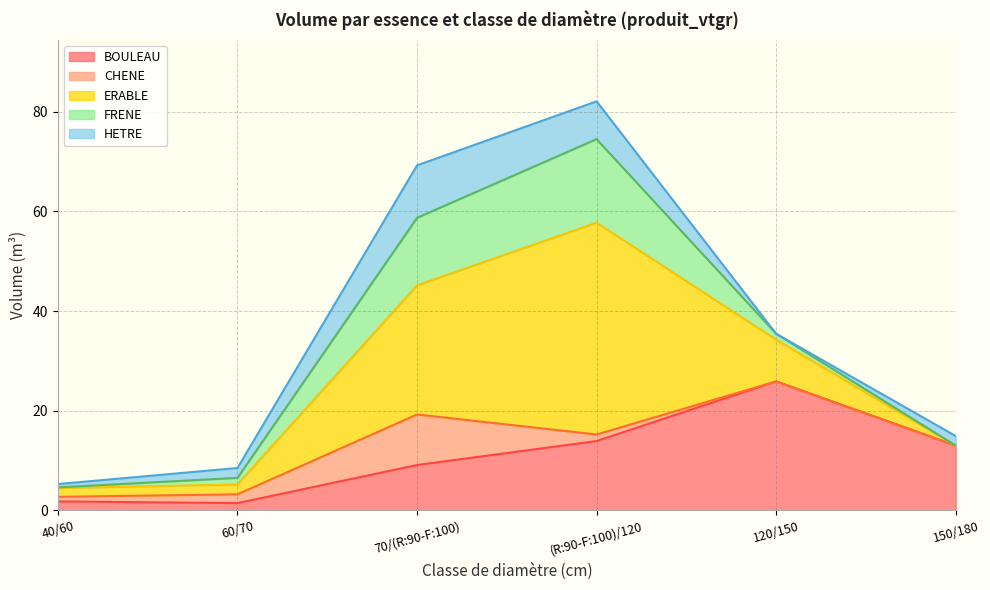

Rank the series by their maximum value, from lowest to highest.

CHENE, HETRE, FRENE, BOULEAU, ERABLE